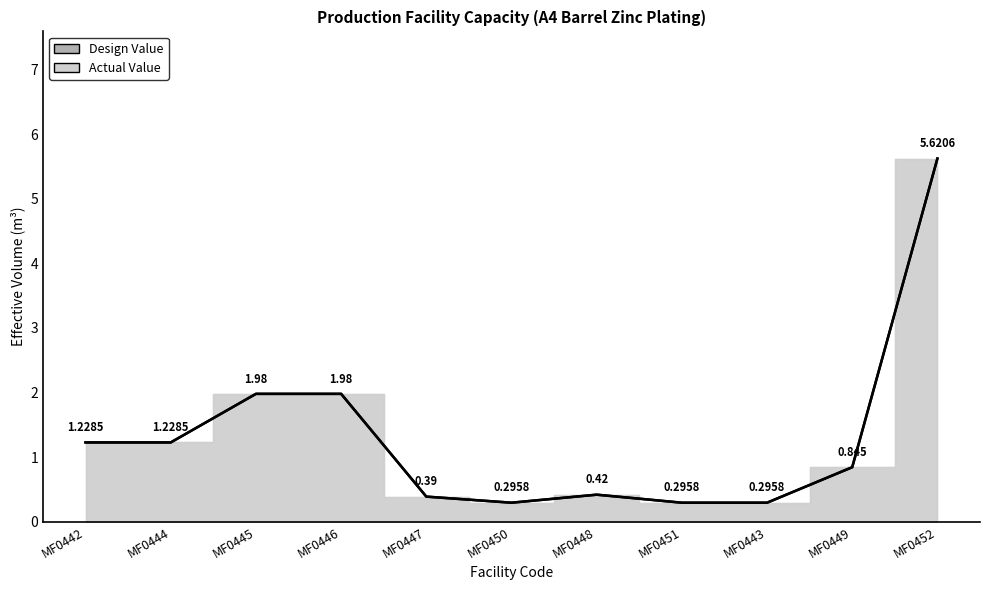

Rank the series by their maximum value, from lowest to highest.

Design Value, Actual Value